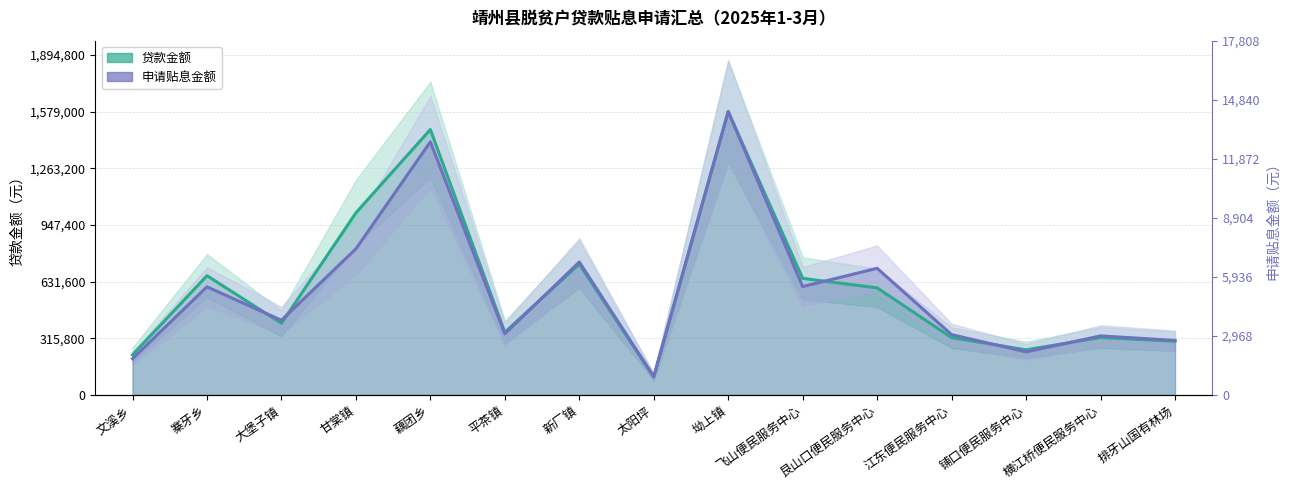

How many interior local valleys does the 申请贴息金额（按比例缩放） series have?

5